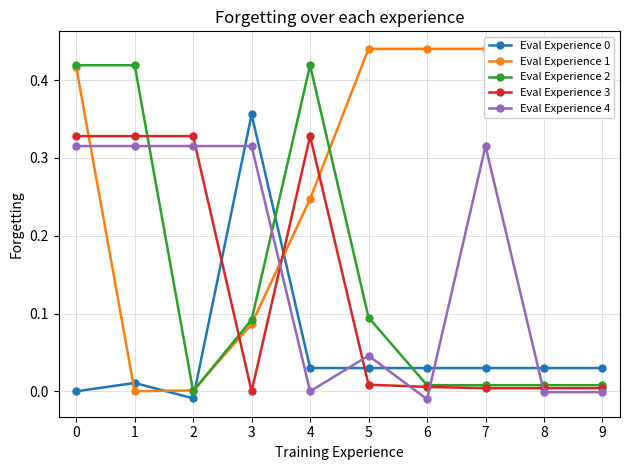

Which series has the largest total across all categories?

Eval Experience 1